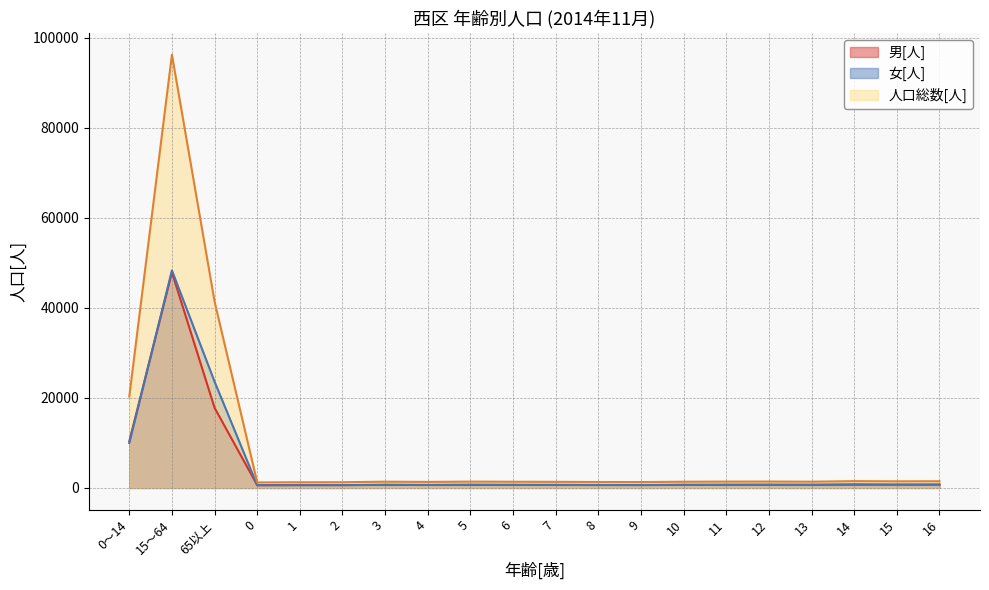

What is the sum of all 人口総数[人] values?

181226